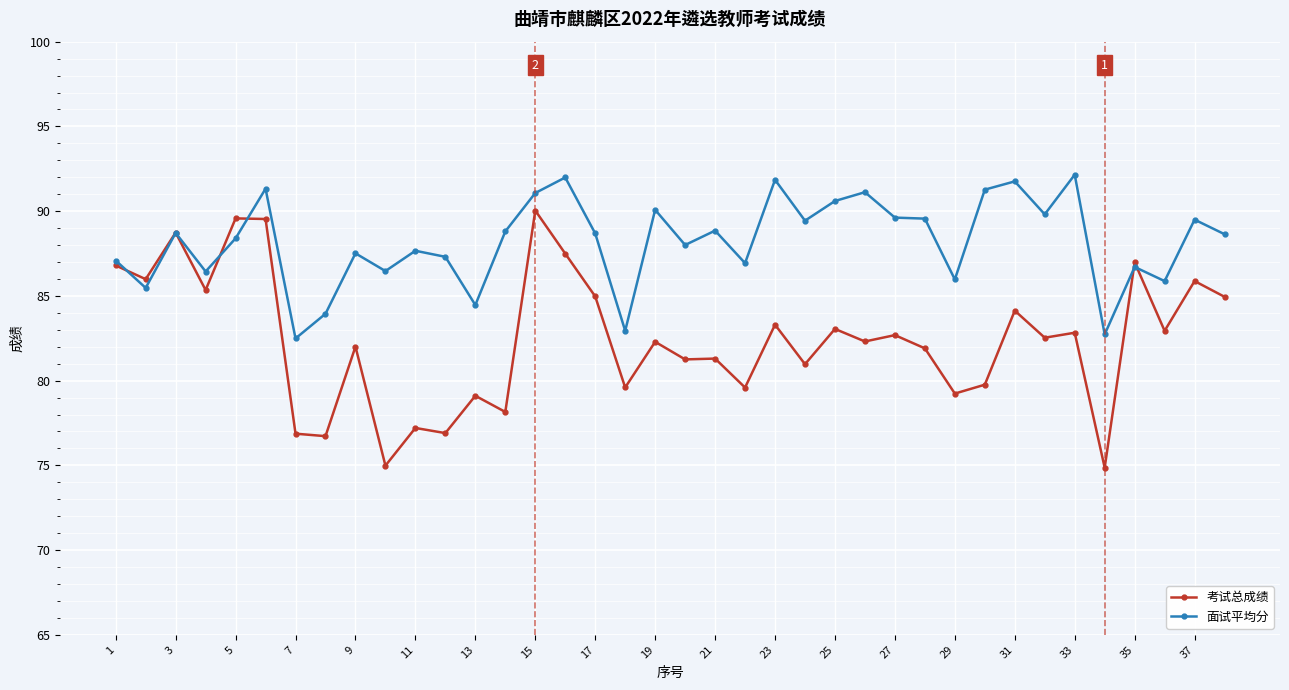

What is the smallest value displayed?

74.9